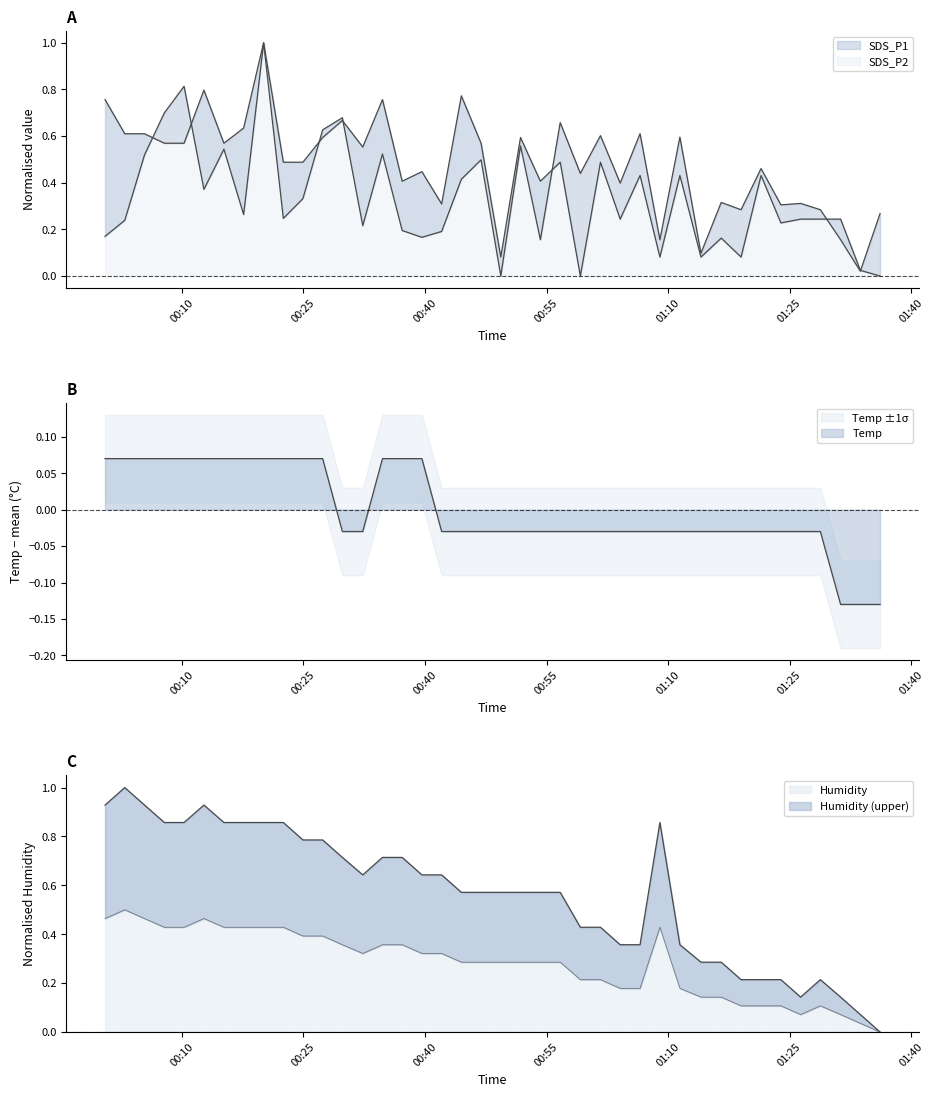

What is the highest value of the Humidity series?

1.0